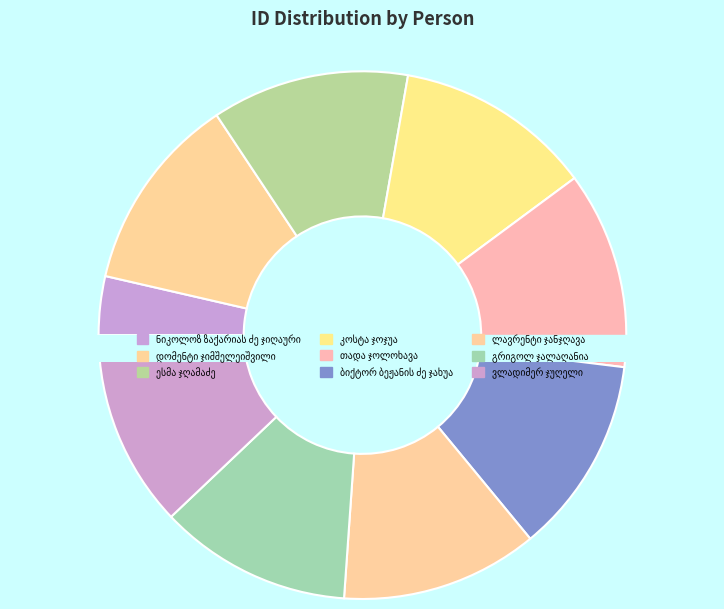

True or false: კოსტა ჯოჯუა accounts for 1% of the total.

False